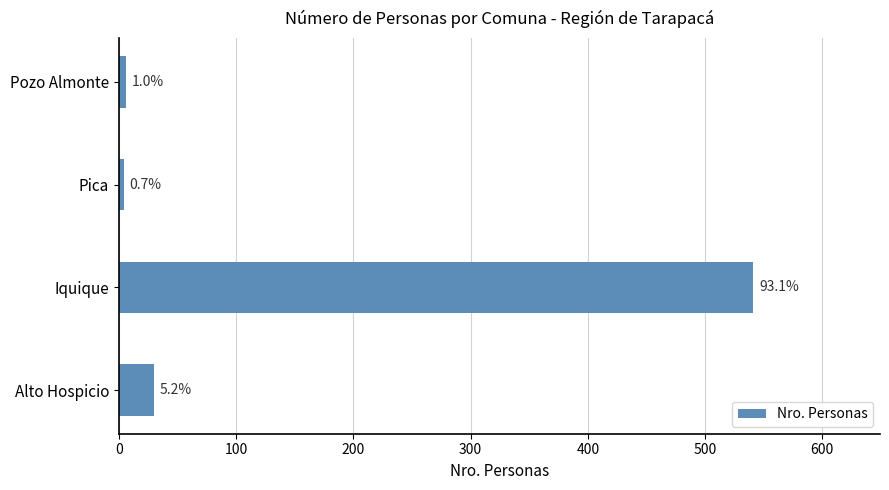

Are the bars horizontal?

Yes